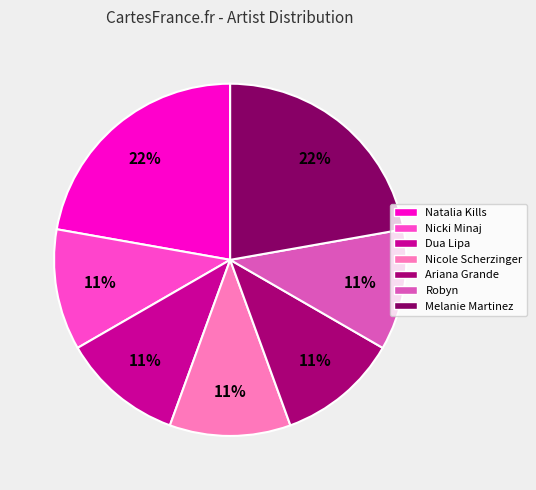

Is there any slice that represents more than half of the pie?

No